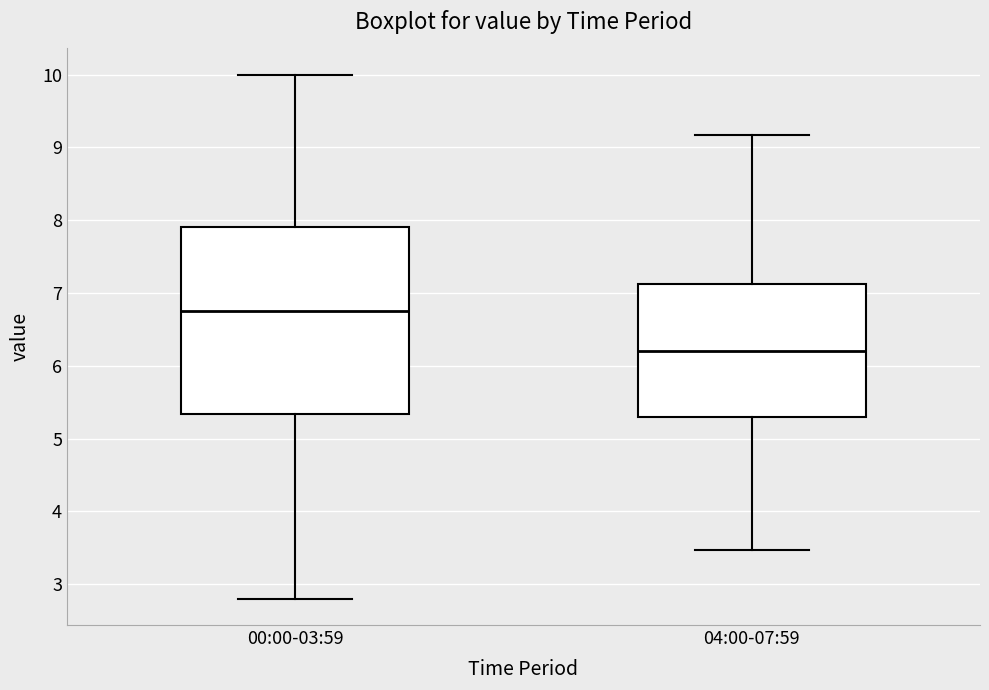

Where is the lower edge of the box for 04:00-07:59 on the y-axis? The values are not printed on the chart, so give them approximately, as read against the axis.

5.3